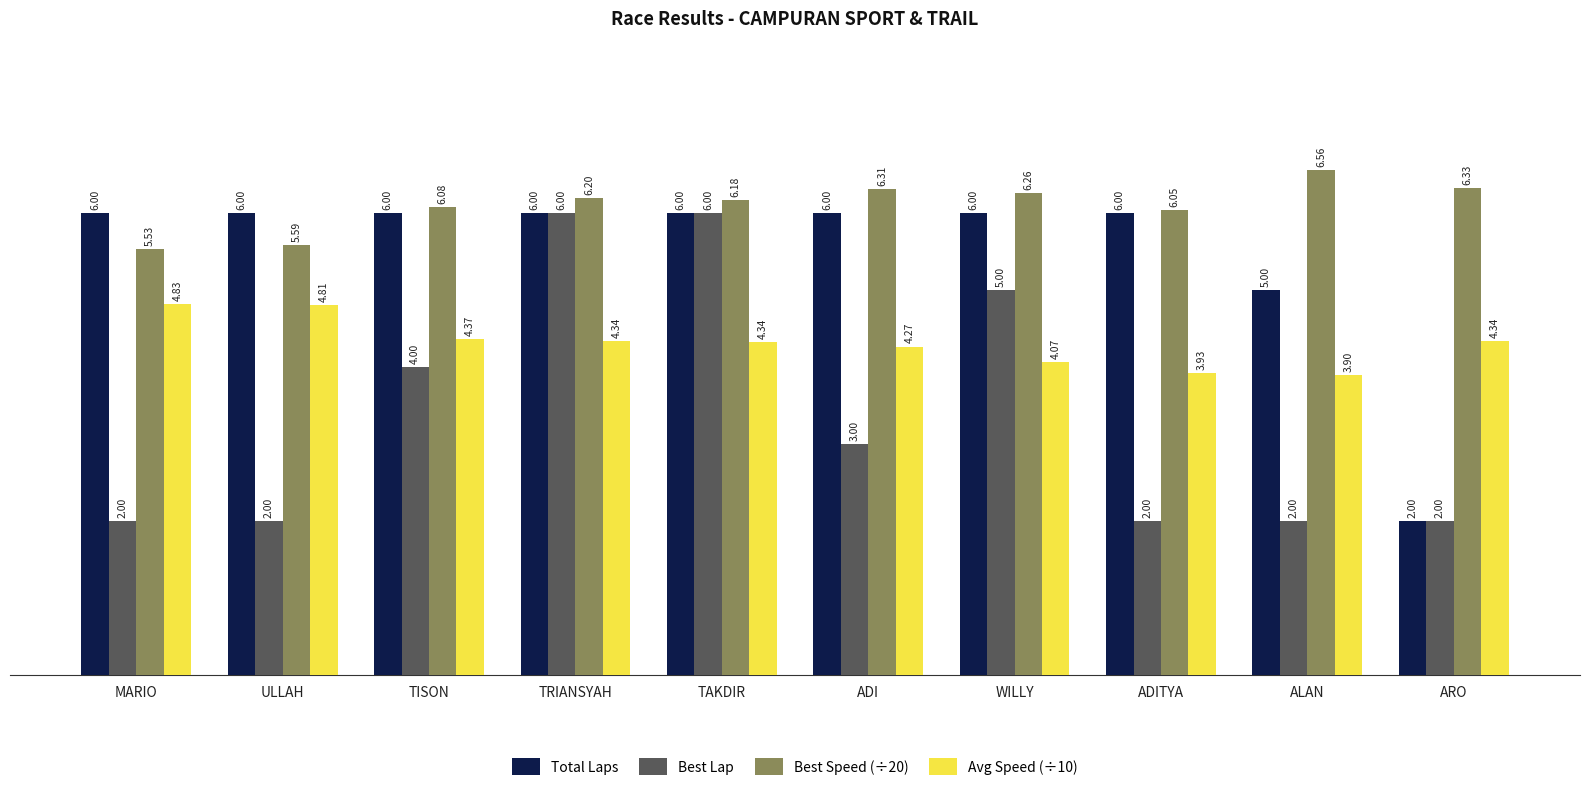

What is the difference between the maximum and minimum values in the Total Laps series?

4.0